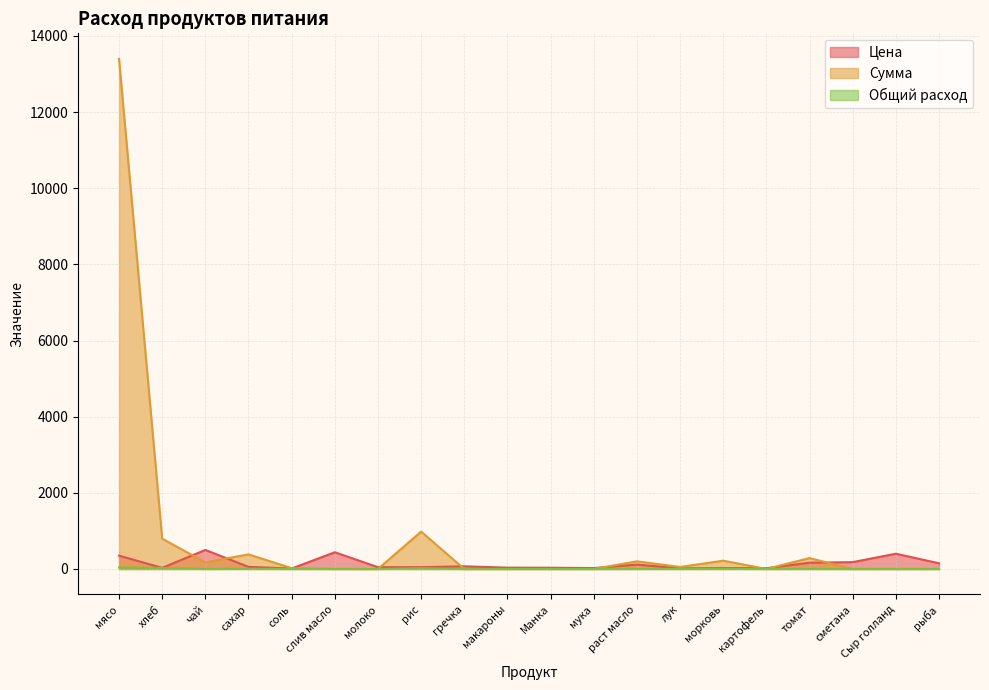

What is the label of the 3rd point from the left?

чай